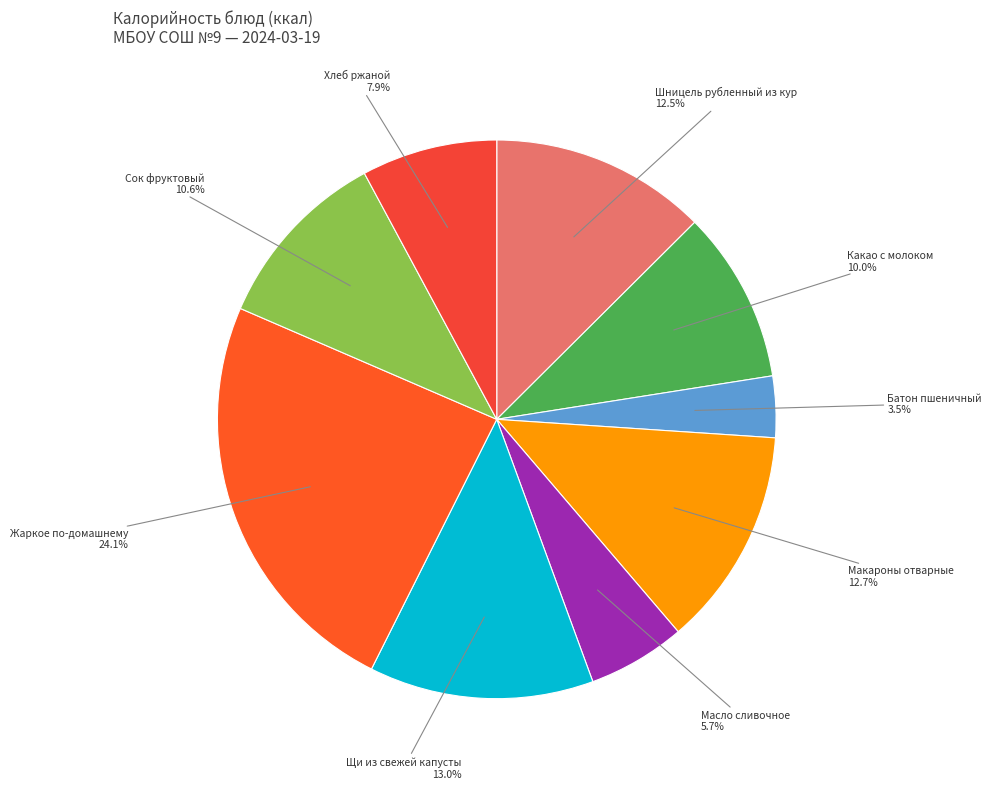

To the nearest percent, what is the difference between the largest and smallest slice percentages?

21%